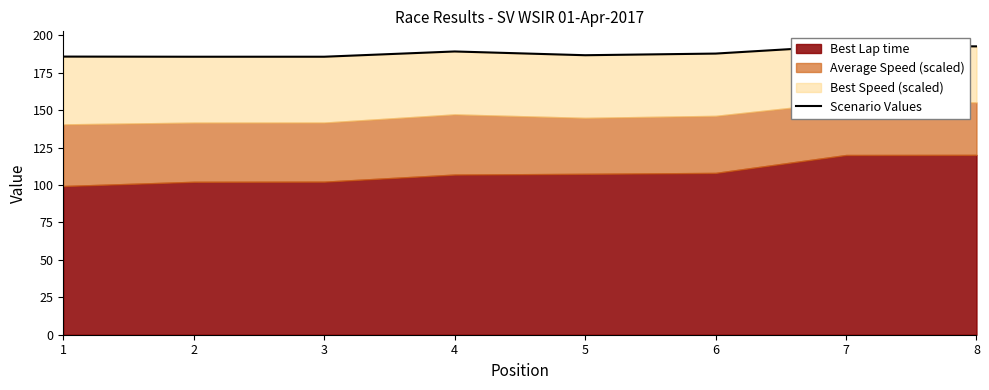

What is the ratio of the value at 1 to the value at 4?

1.0